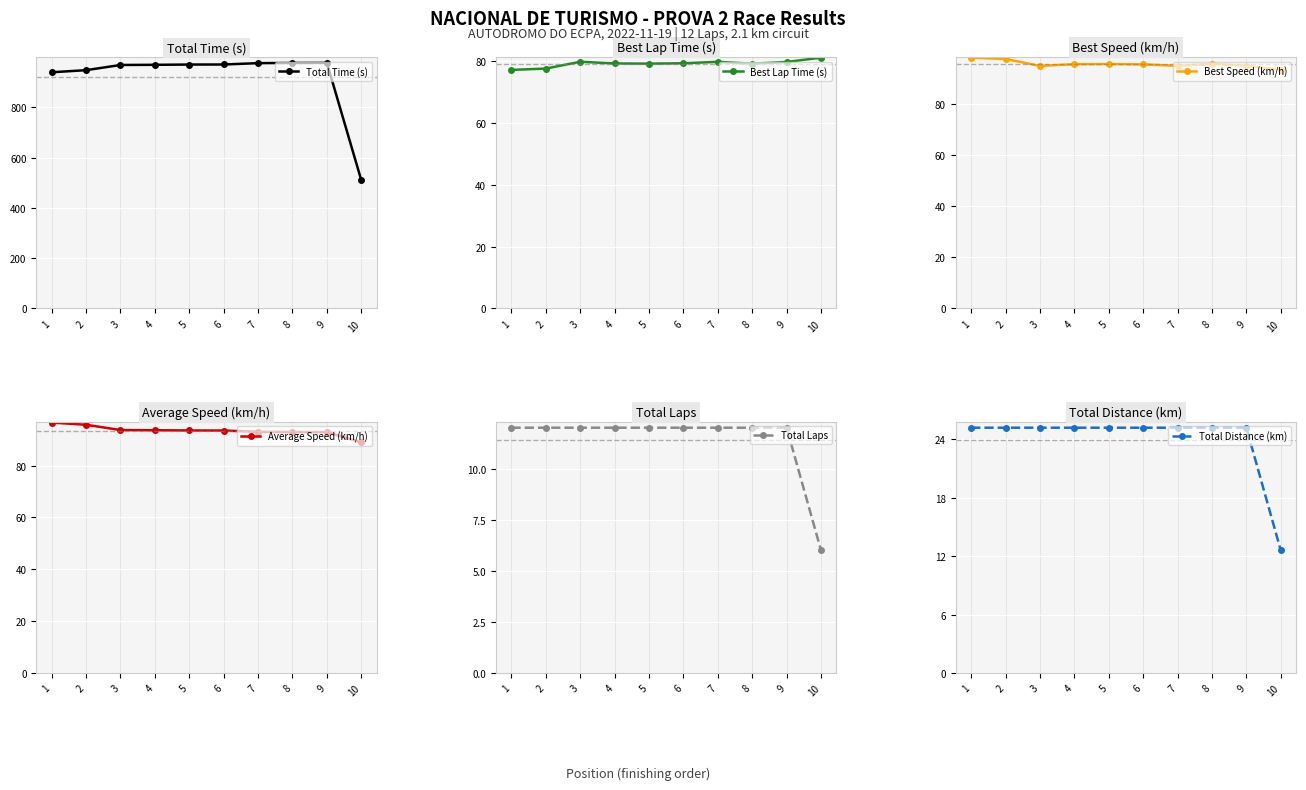

At which label is Average Speed (km/h) closest to 92?

9